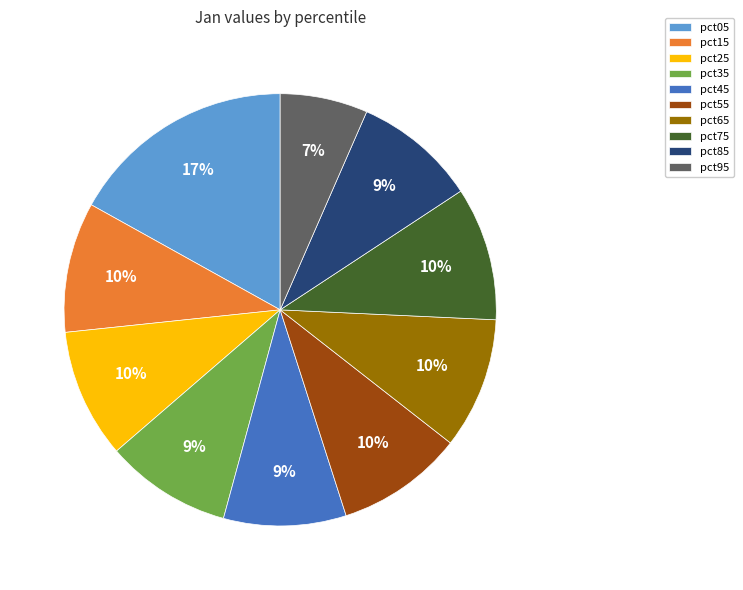

To the nearest percent, what percentage of the pie is pct75?

10%